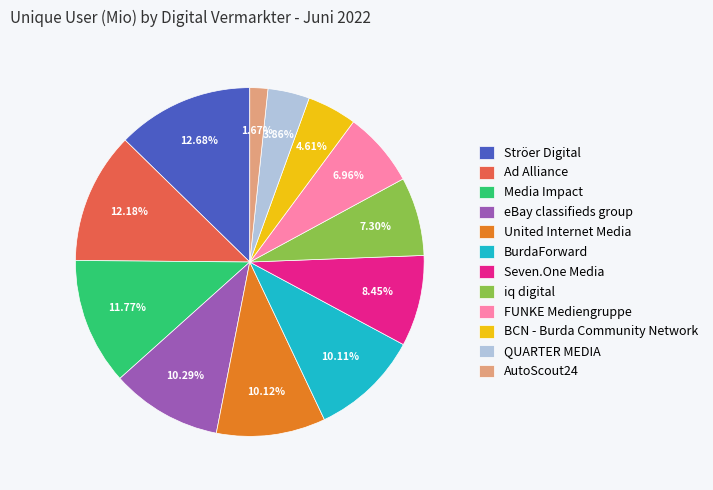

Is QUARTER MEDIA the majority of the pie?

No